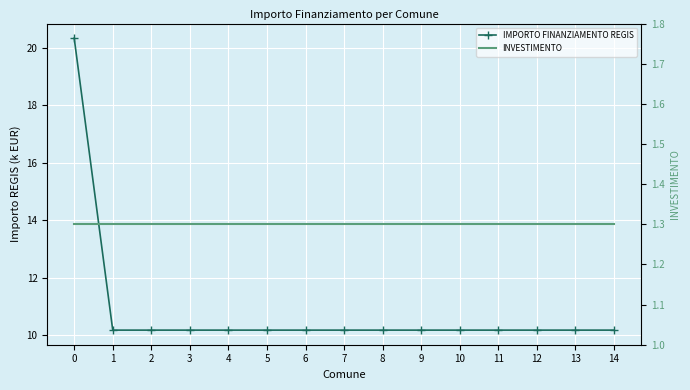

Is this an area chart (filled region under the line)?

No